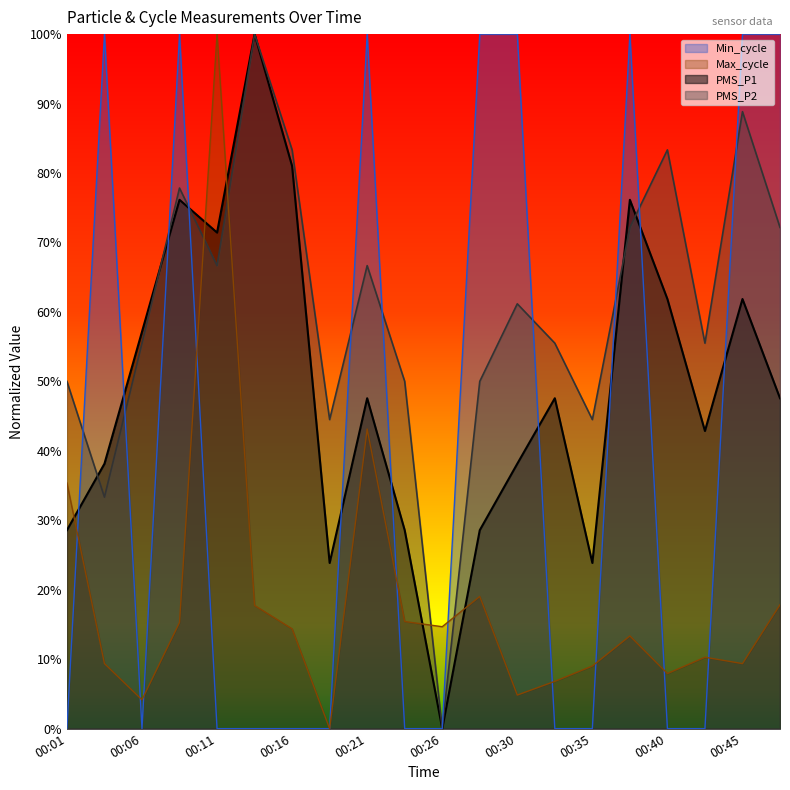

True or false: PMS_P1 has more than 0 points higher than both neighbors.

True